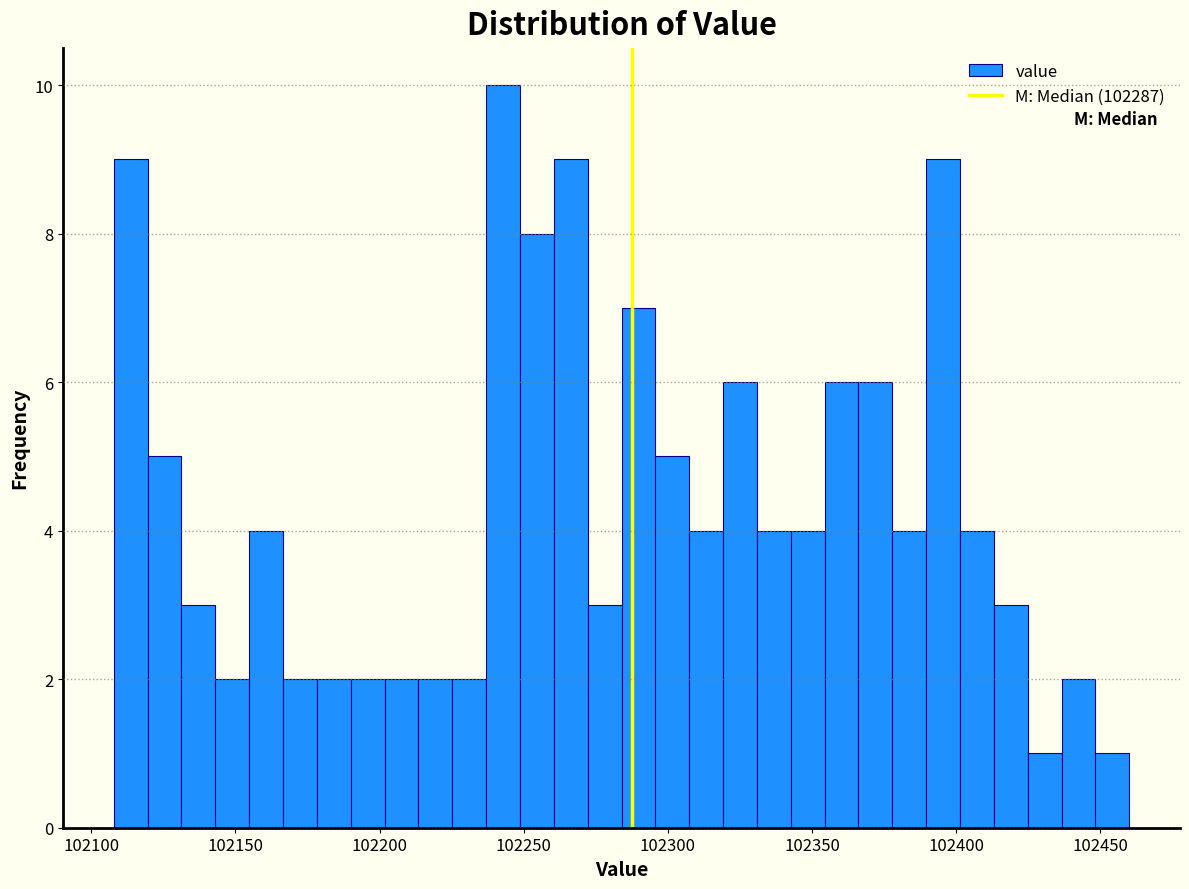

Around what value on the x-axis is the tallest bar? Give the approximate position of its centre, as read against the axis.

102245